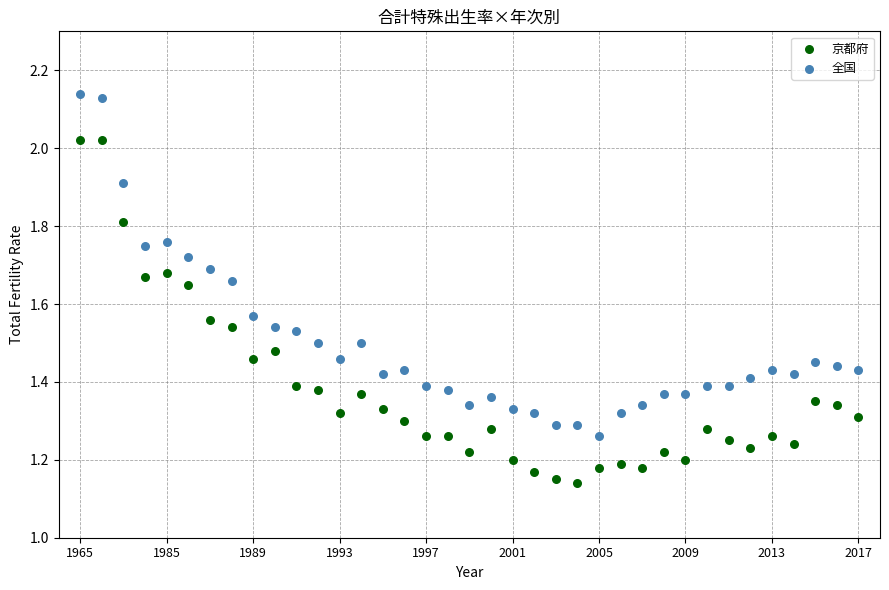

Across all data points, what is the range of Y values (max minus min)?

1.0